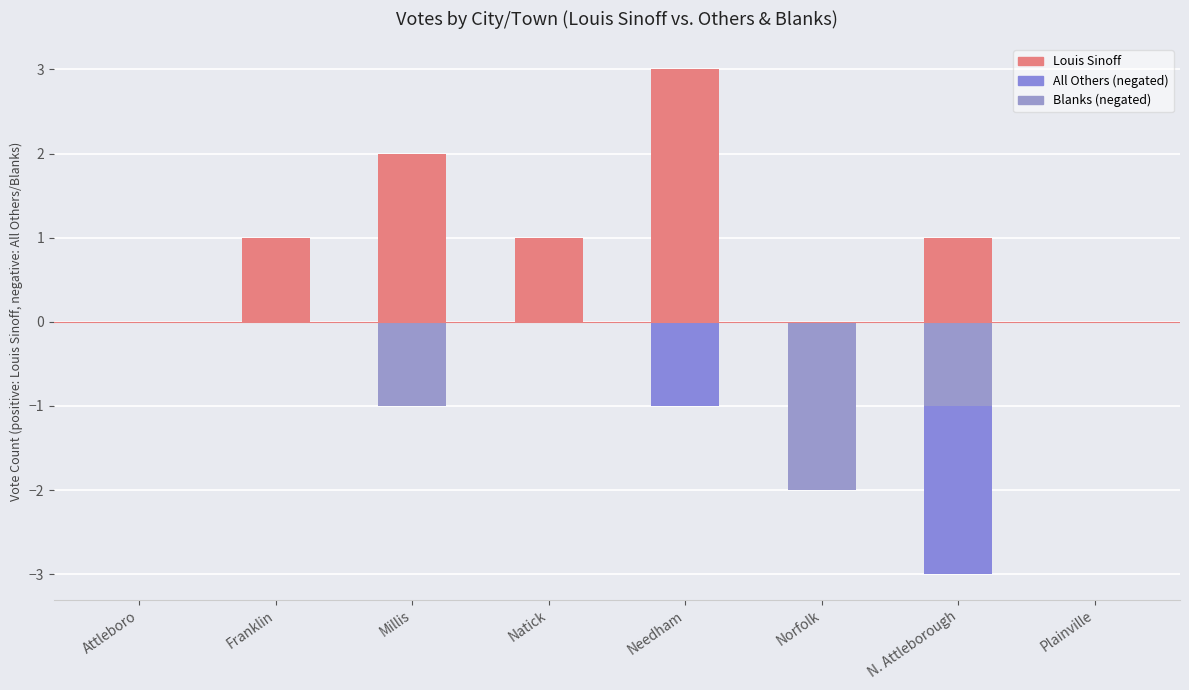

List the labels in order of Blanks value, largest first.

Attleboro, Franklin, Natick, Needham, Plainville, Millis, N. Attleborough, Norfolk